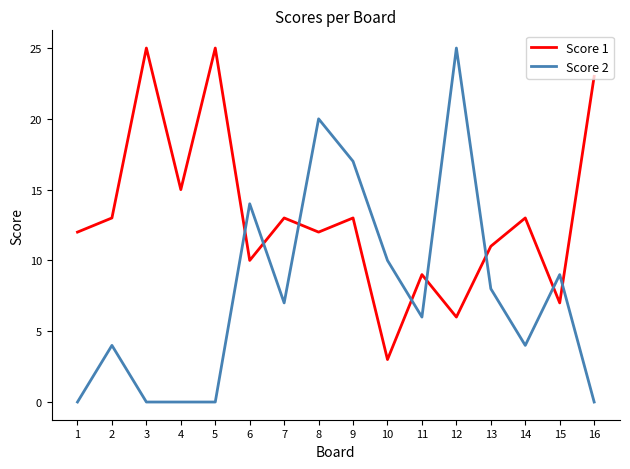

Which series changed the most between 2 and 9?

Score 2